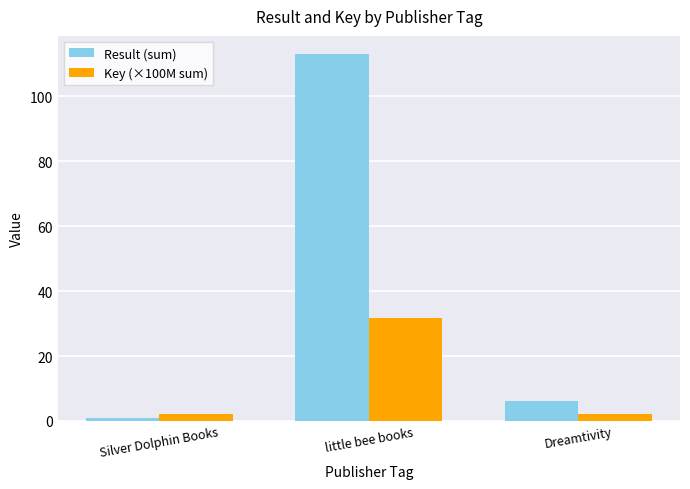

Reading left to right, list all the values displayed in this chart.

Result (sum): 1.0	113.0	6.0
Key (×100M sum): 2.1	31.6	2.1